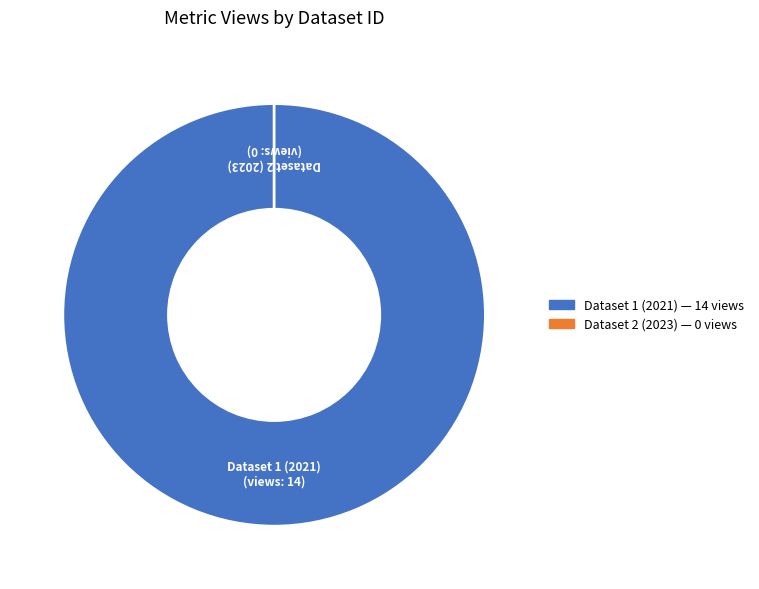

The 649b7f12078190f897e77191 slice represents 6% of the pie. True or false?

False